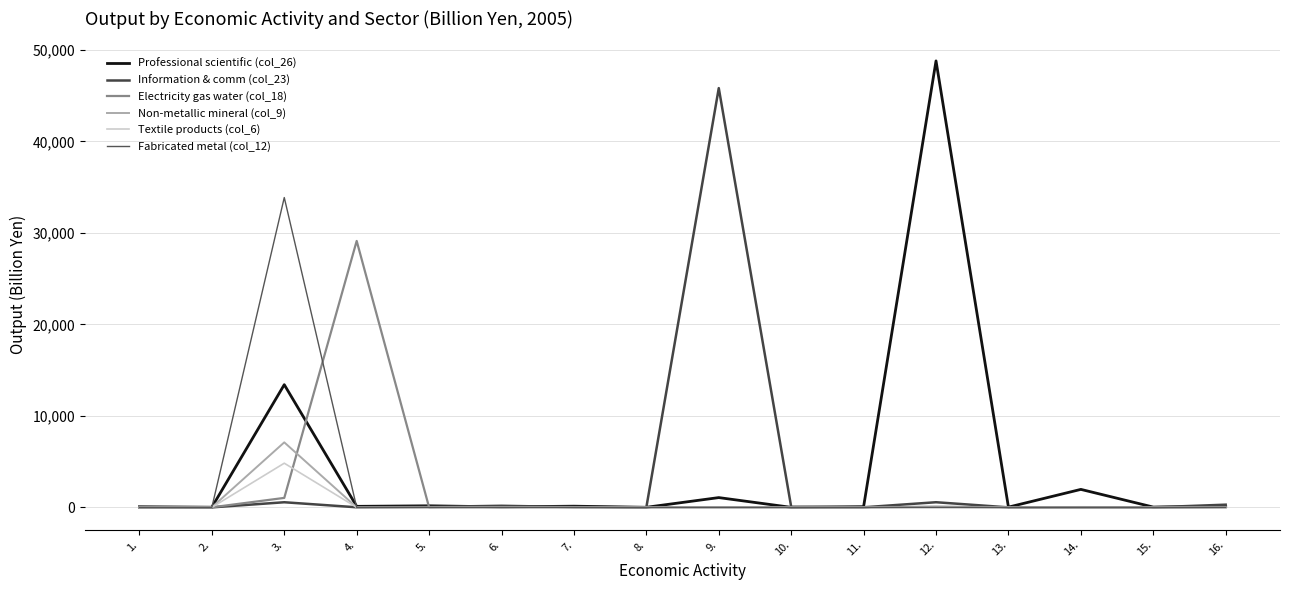

Which has a higher value, 14. or 6.?

14.